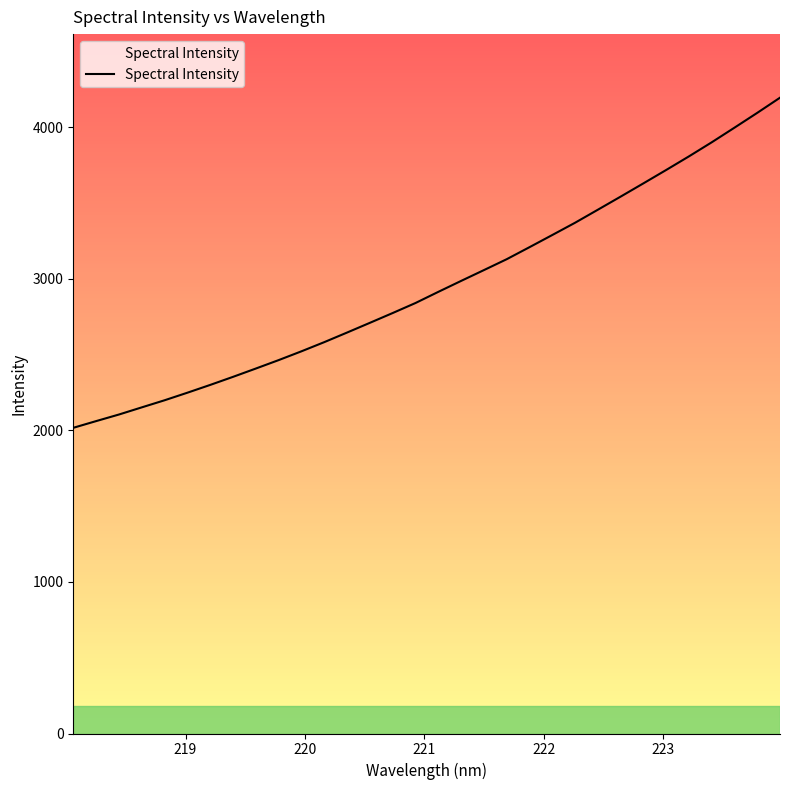

True or false: the data has more than 0 interior local peaks.

False